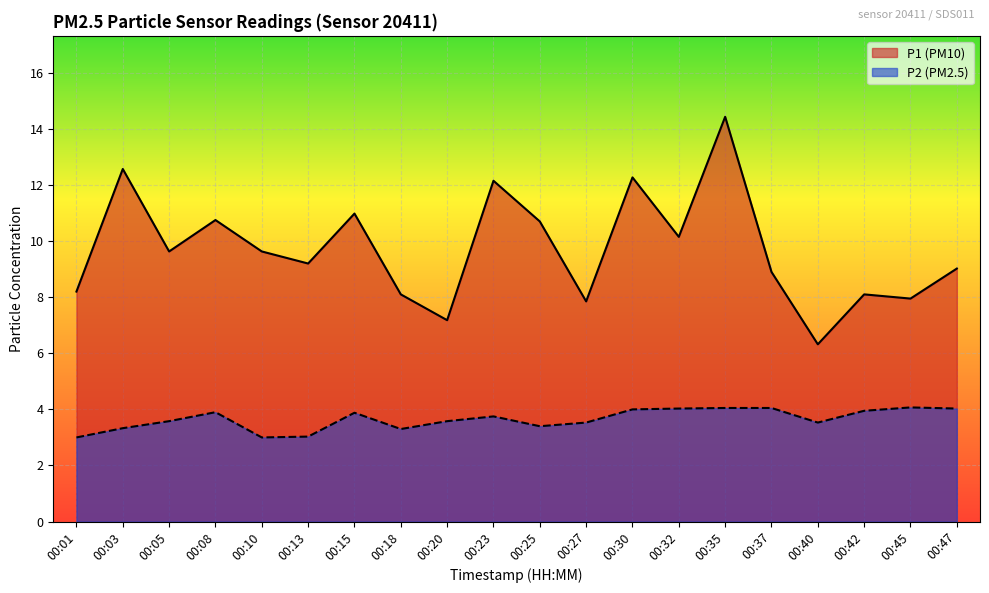

Which series has the largest total across all categories?

P1 (PM10)